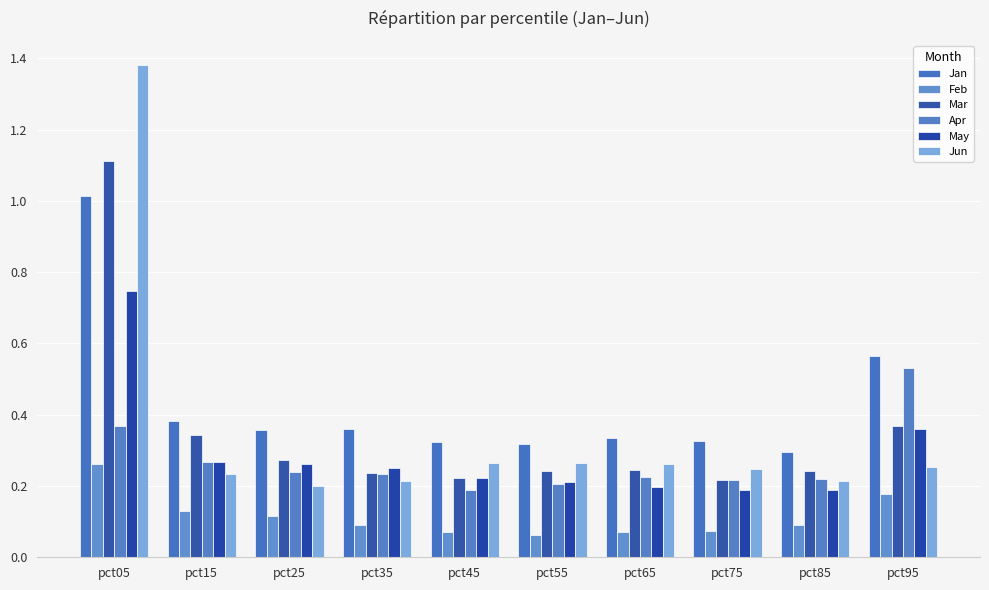

At which label does Feb reach its minimum?

pct55